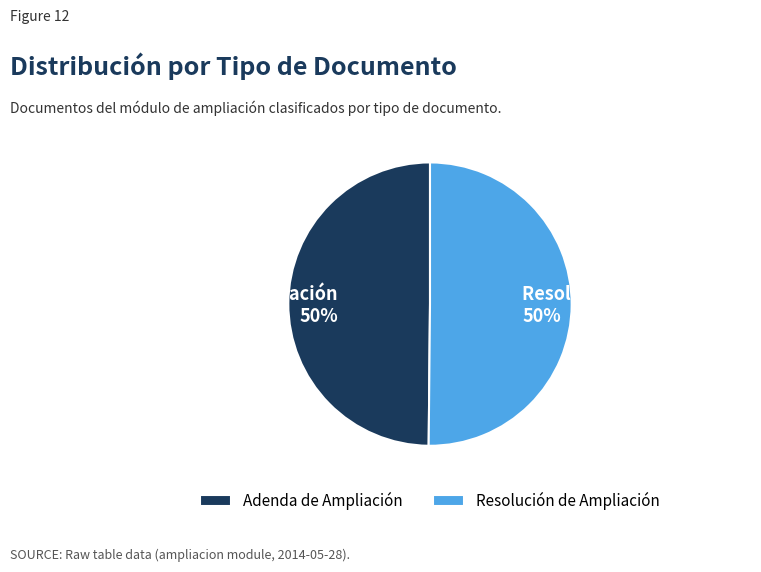

How many segments does this pie chart have?

2